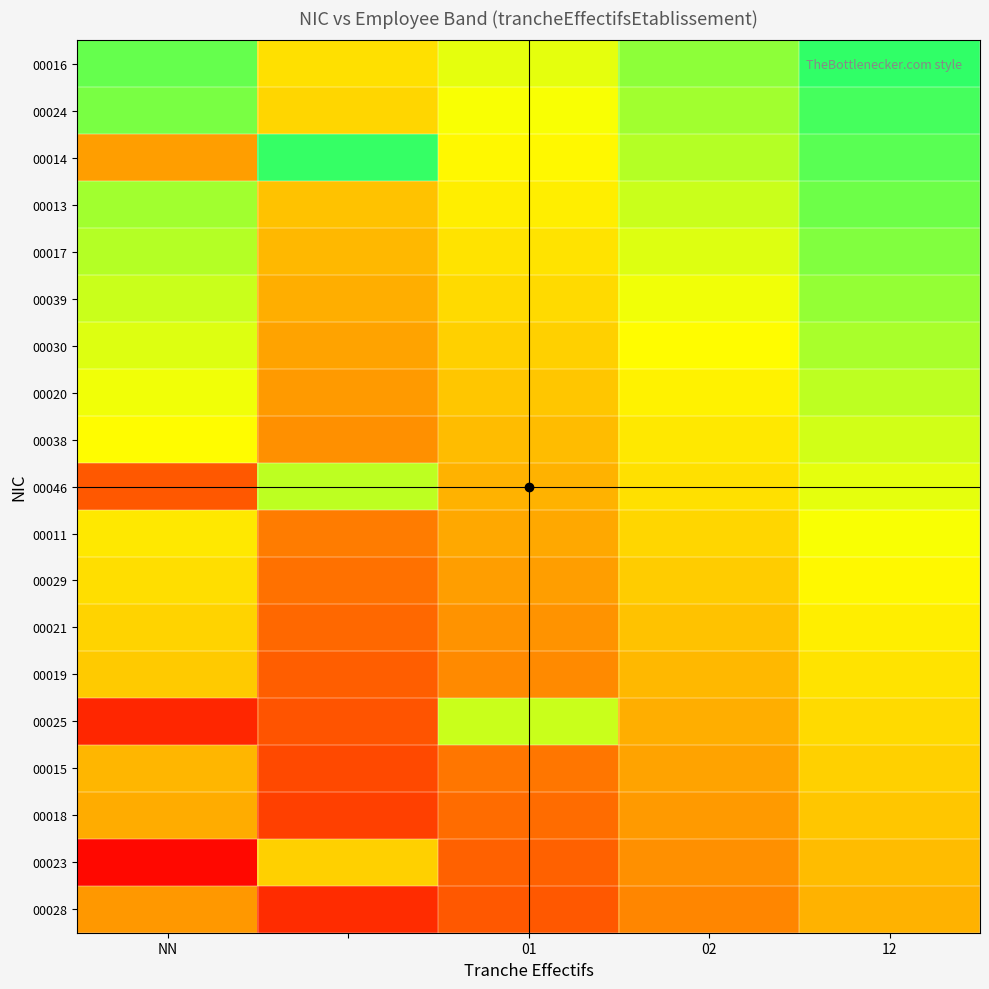

Which label corresponds to the smallest value in the chart?

NN